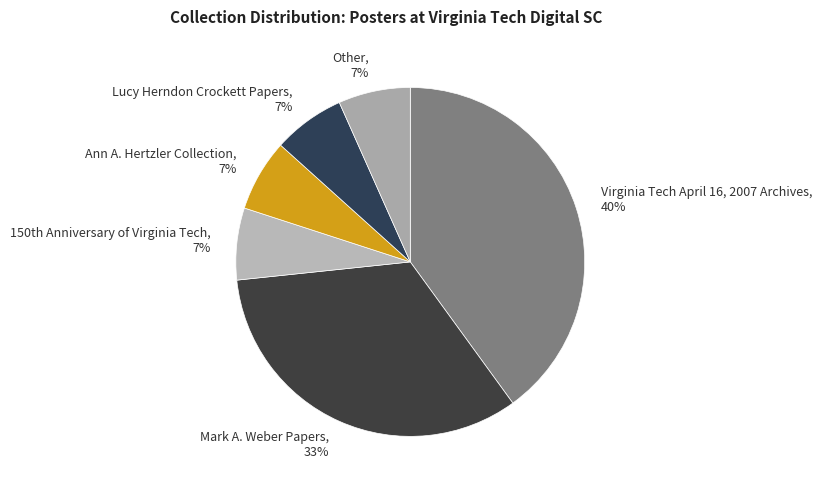

To the nearest percent, what portion does Lucy Herndon Crockett Papers represent?

7%